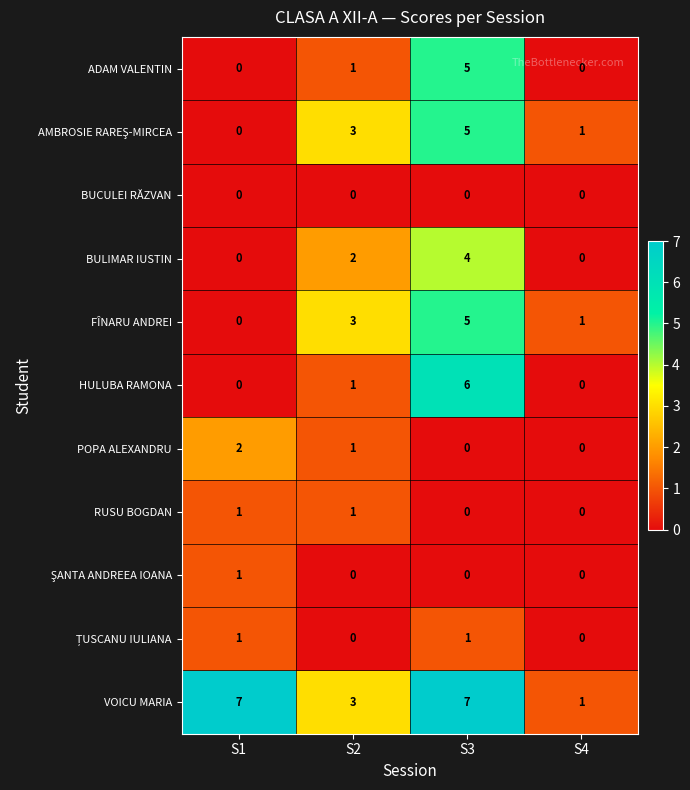

Which series has the largest total across all categories?

VOICU MARIA